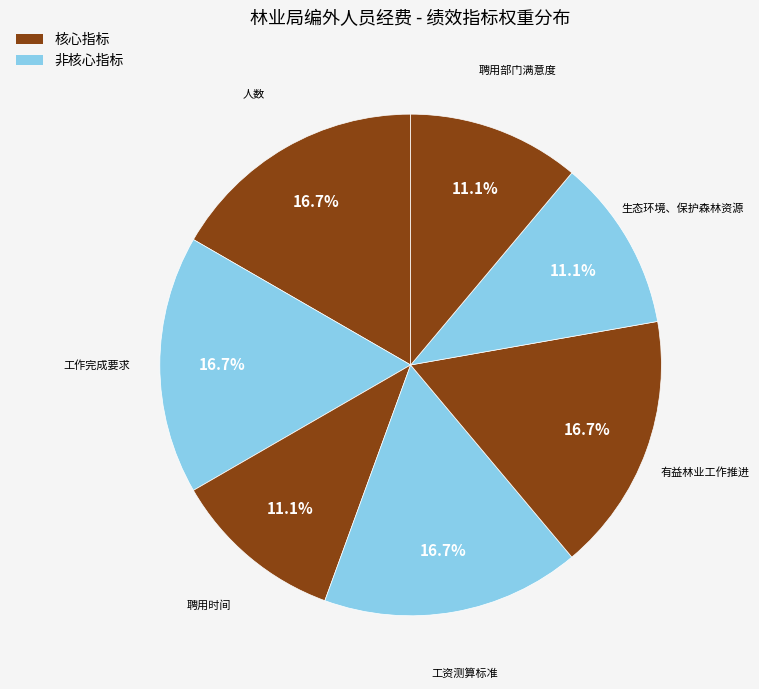

What is the ratio of the value at 工作完成要求 to the value at 人数?

1.0